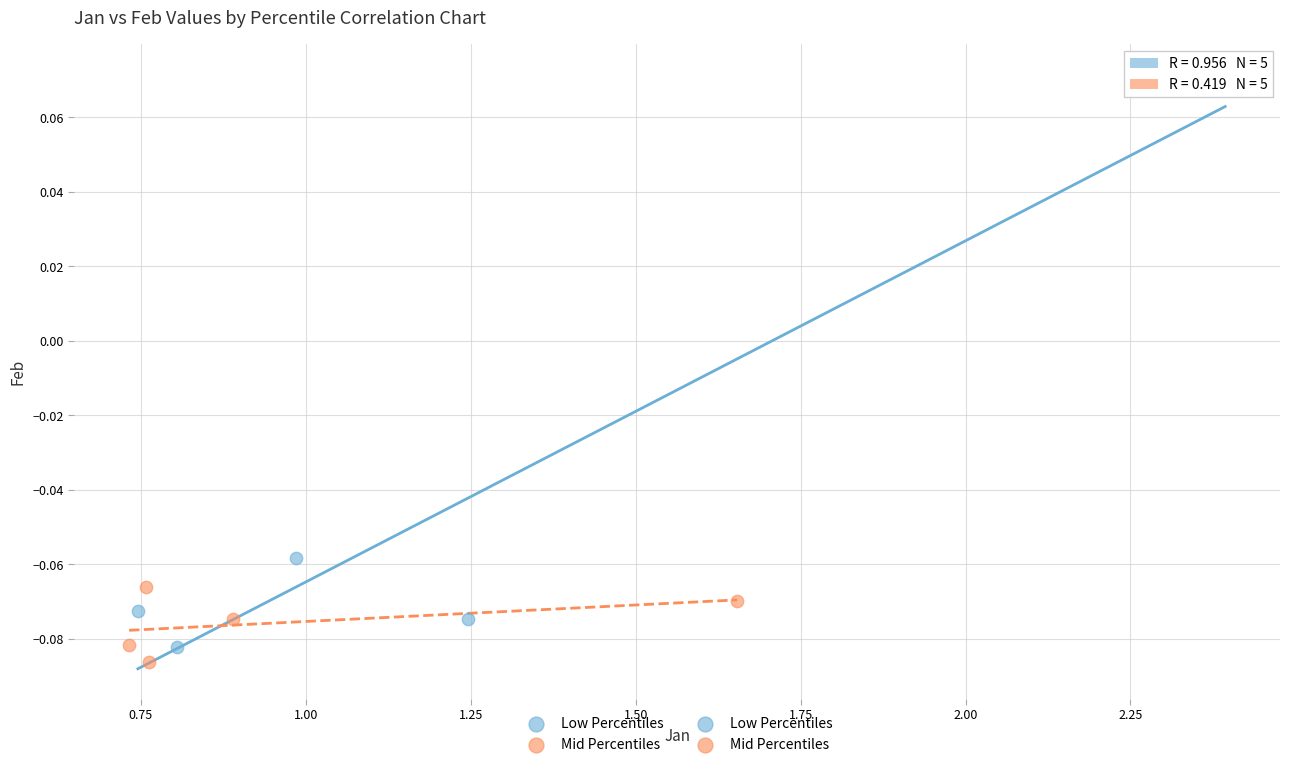

Which series reaches the maximum Y coordinate?

Low Percentiles